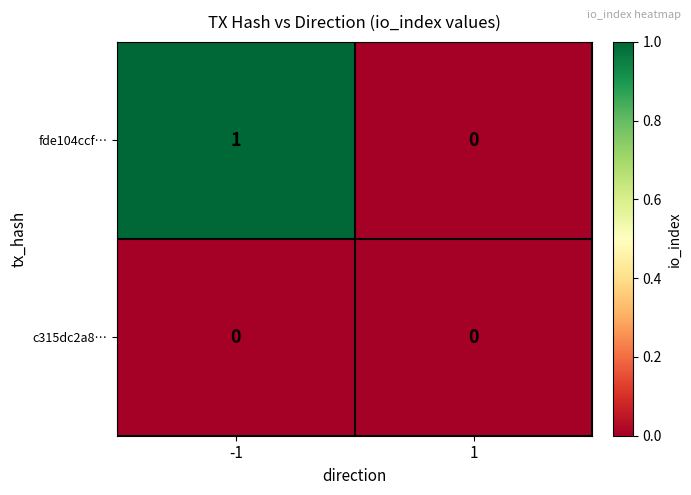

What is the difference between the highest and lowest values at -1?

1